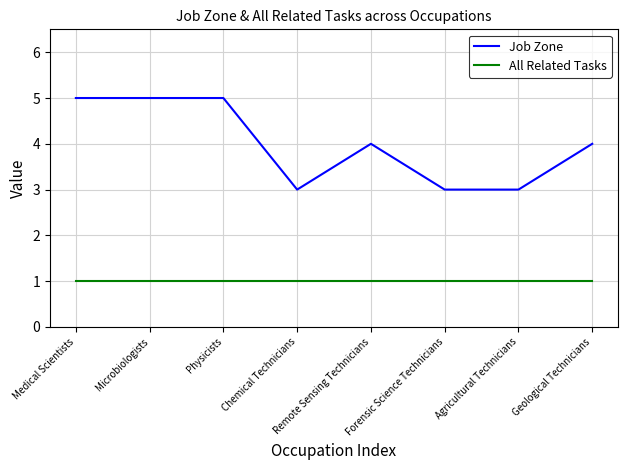

What position from the left is Chemical Technicians?

4